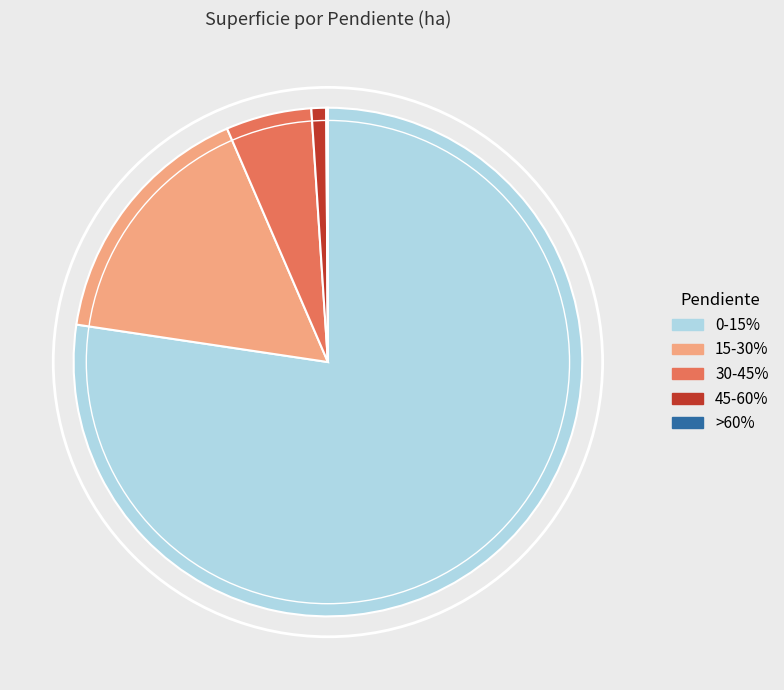

Between 15-30% and 30-45%, which is larger?

15-30%